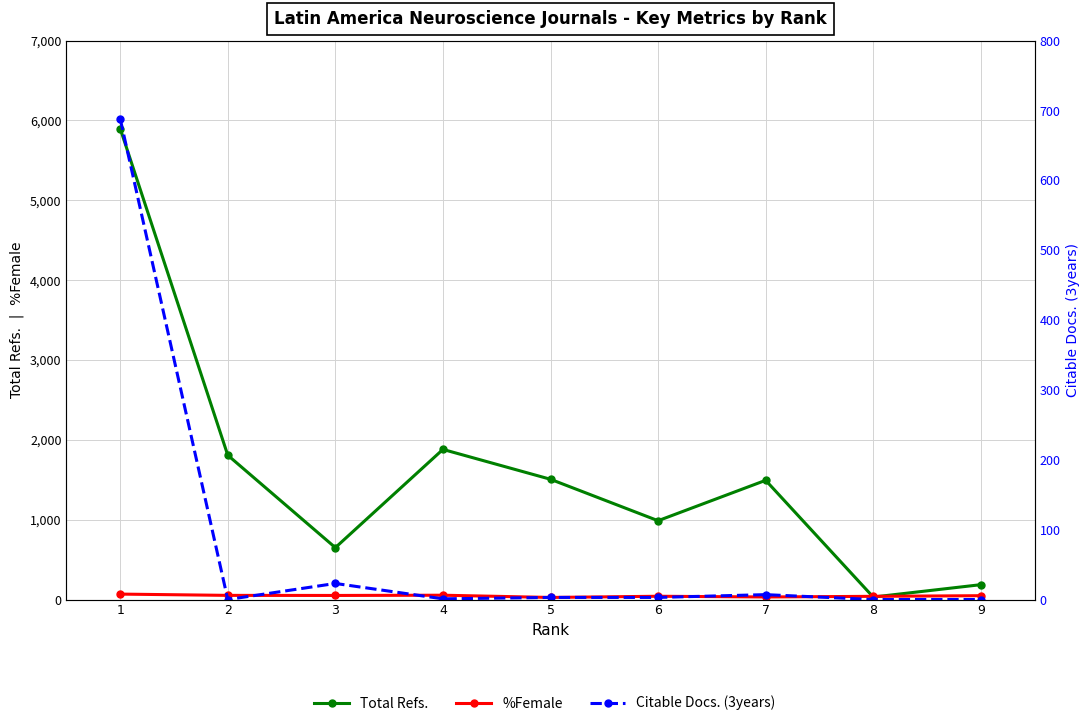

What is the difference between the maximum and minimum values in the %Female series?

42